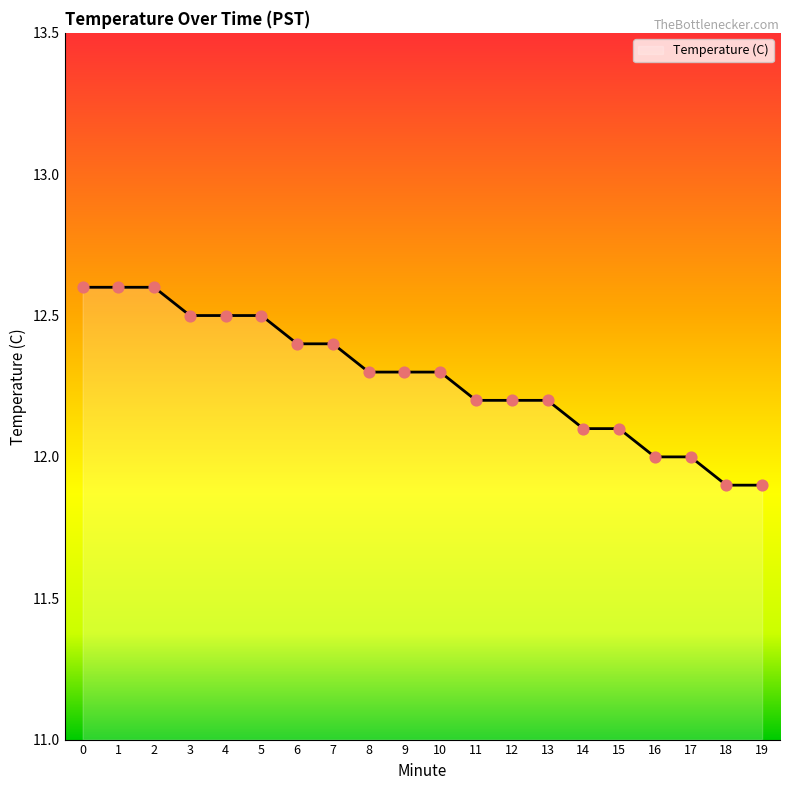

What is the change in value from 2 to 11?

-0.4